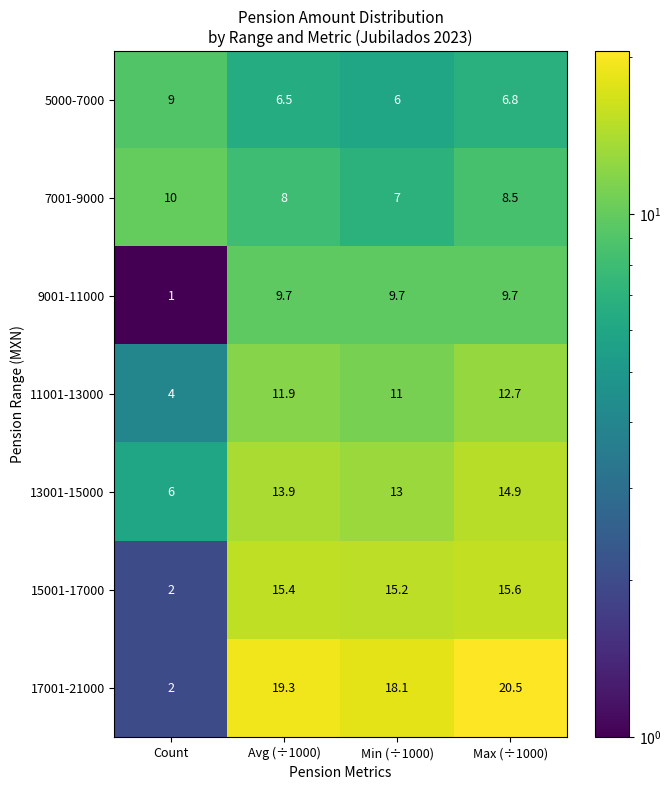

At how many categories does at least one series exceed 18?

3